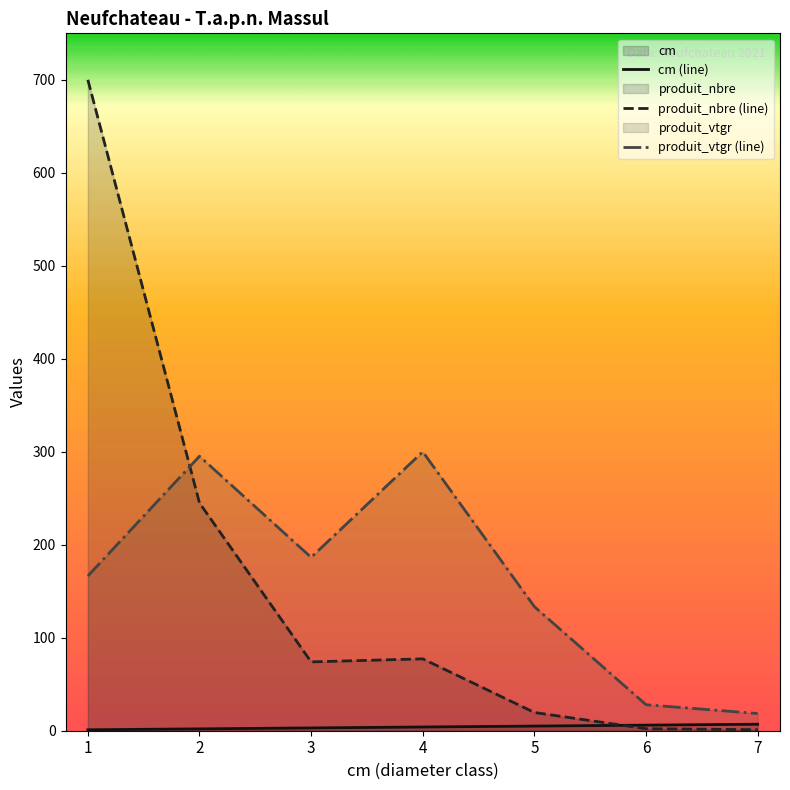

At which label is cm (line) closest to 4?

4